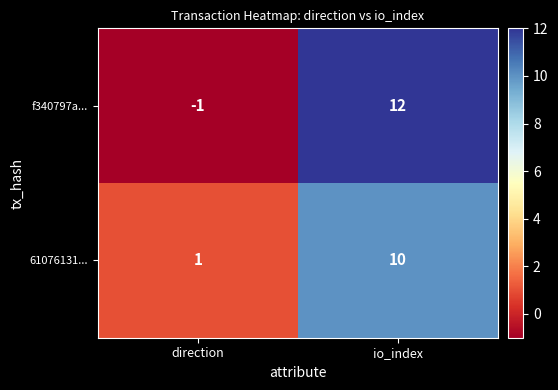

Which series has the widest spread of values?

f340797a...